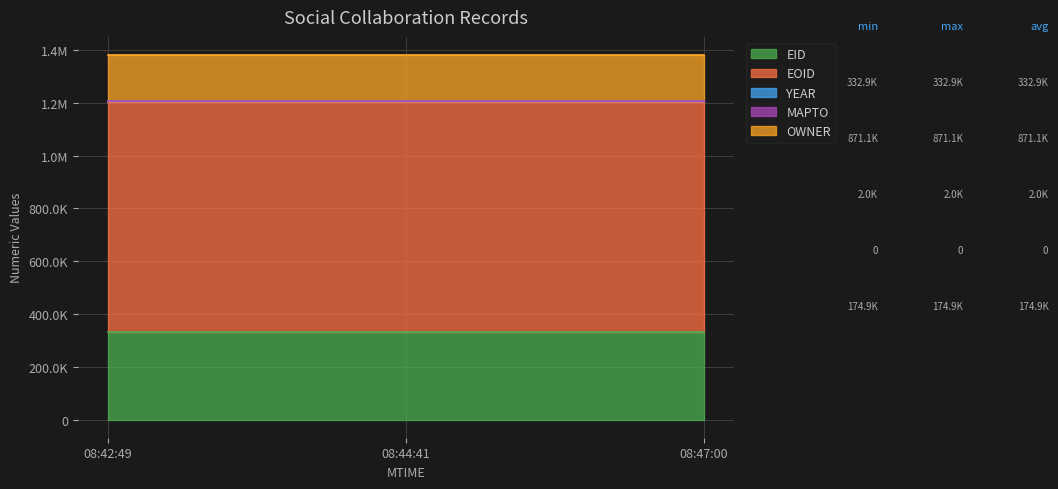

What value does the EID series have at 2017-09-01T08:42:49?

332904